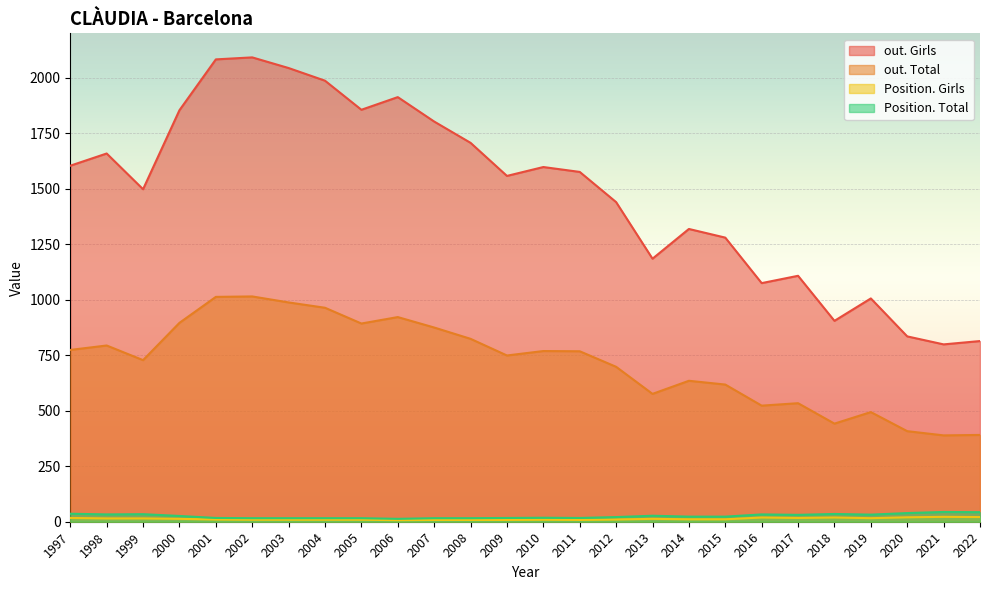

Read the Position. Girls value at 1997, to the nearest 10.

20